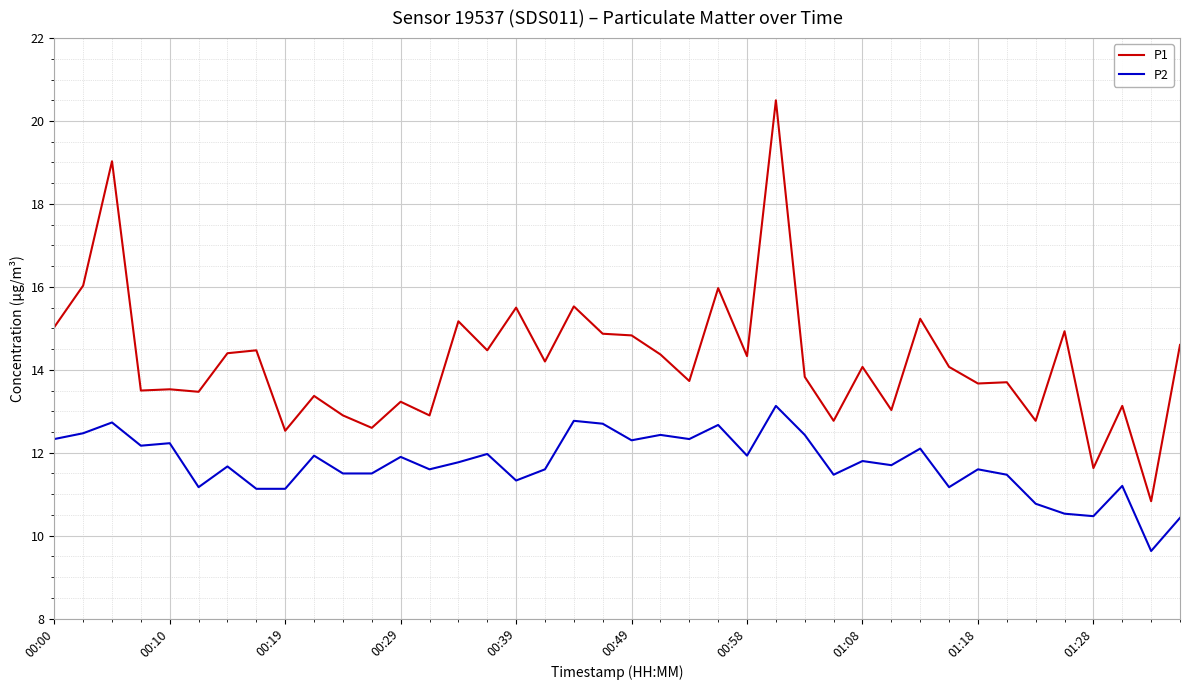

True or false: P1 and P2 cross at least once.

False